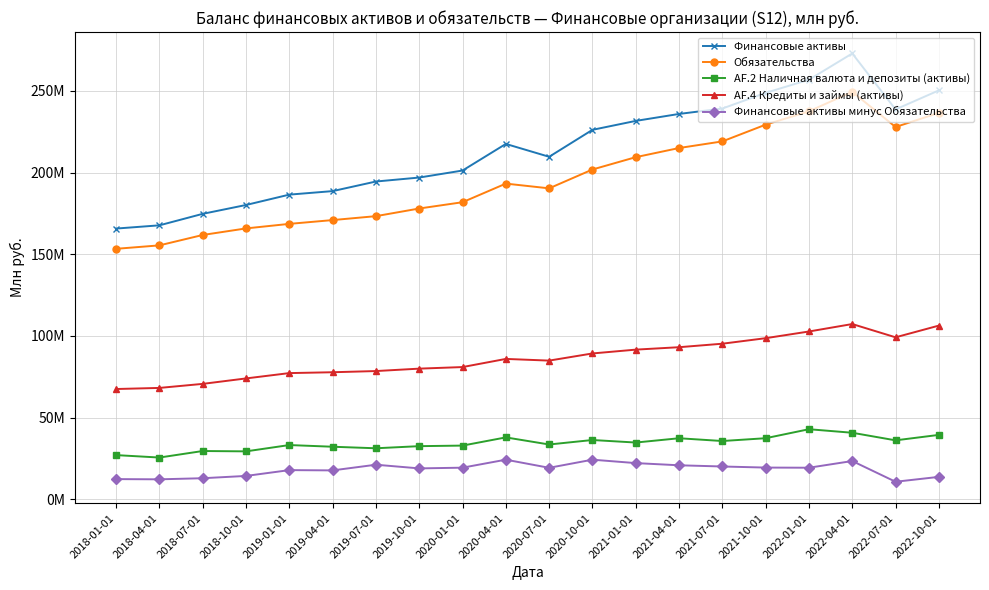

What are all the series names shown in the legend?

Финансовые активы, Обязательства, AF.2 Наличная валюта и депозиты (активы), AF.4 Кредиты и займы (активы), Финансовые активы минус Обязательства